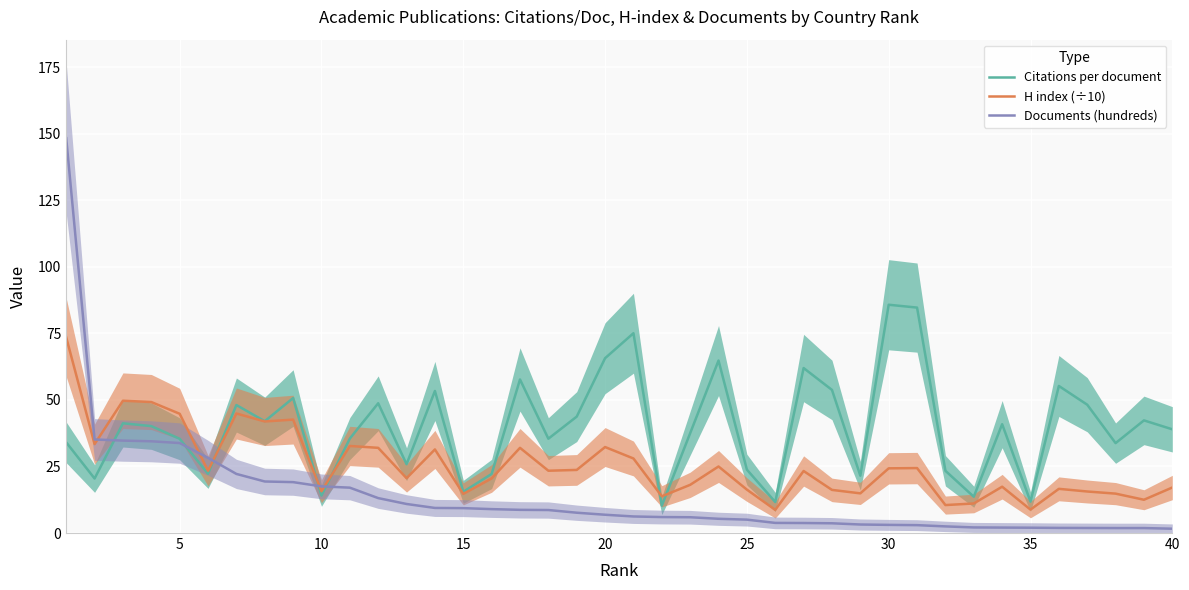

What is the maximum value for H index (÷10)?

73.5